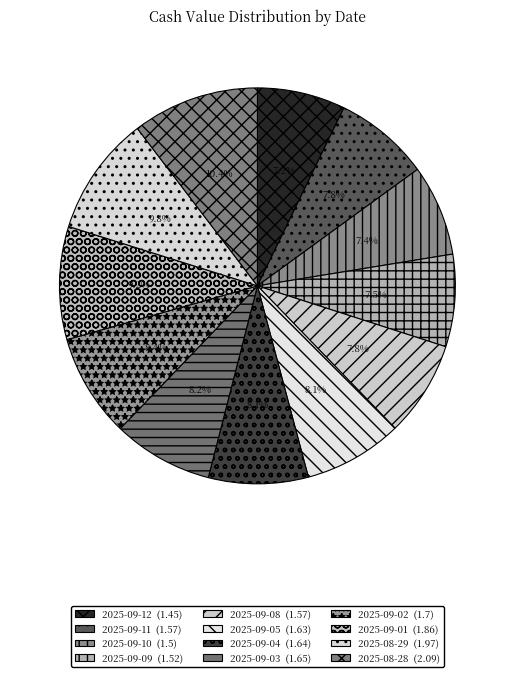

What percentage is NOT represented by 2025-09-05?

91.9%